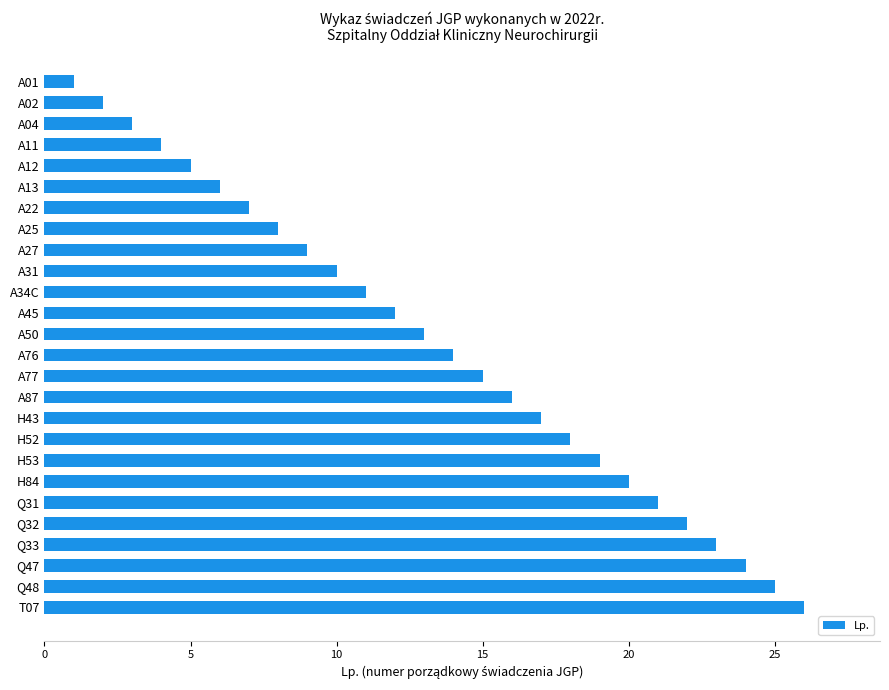

Are the bars horizontal?

Yes